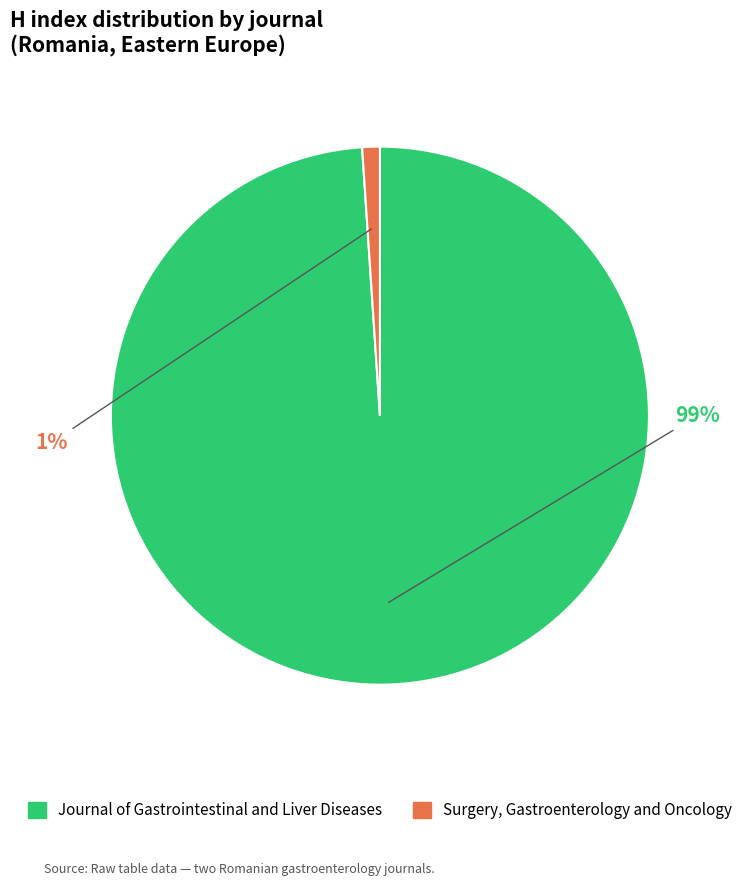

Rank the categories by value from highest to lowest.

Journal of Gastrointestinal and Liver Diseases, Surgery, Gastroenterology and Oncology